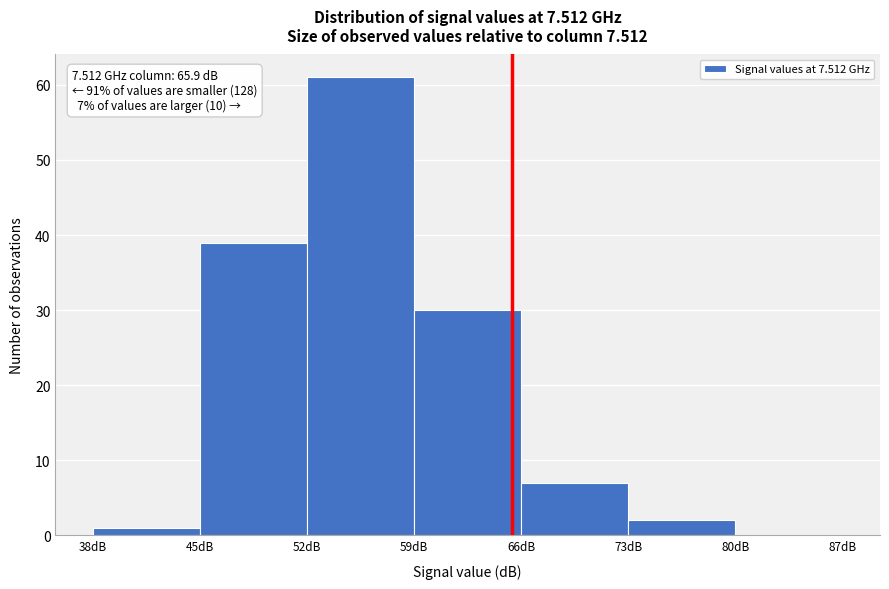

Over which range of the x-axis is the bar tallest?

52.5 to 59.5